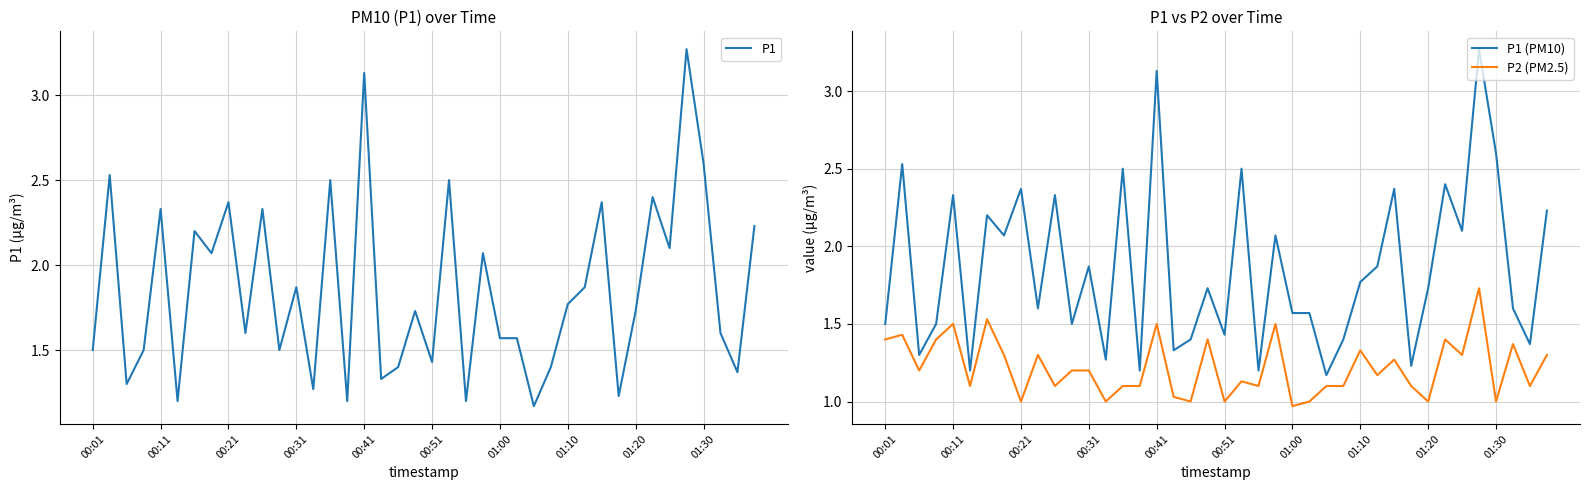

The value of P2 (PM2.5) at 01:30 is 1.0. True or false?

True